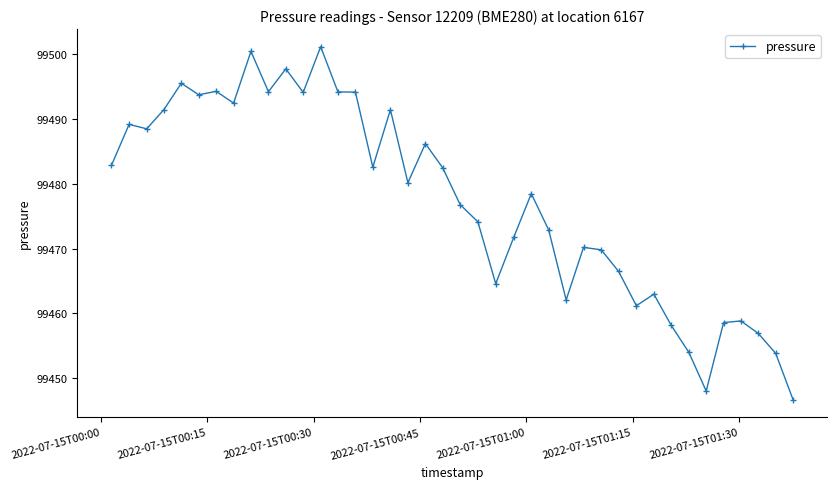

What is the sum of all values?

3979092.9